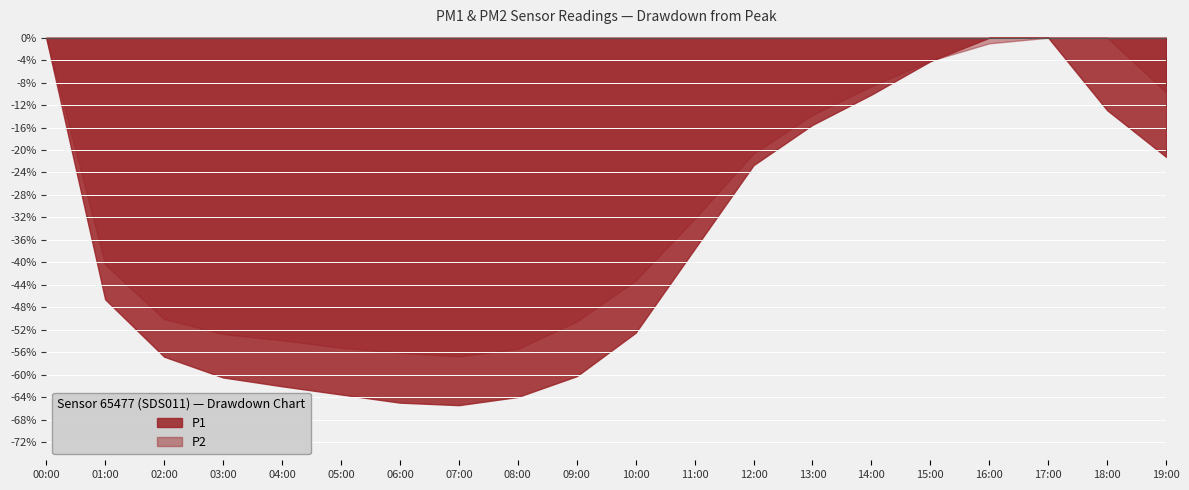

Which series has the largest total across all categories?

P2